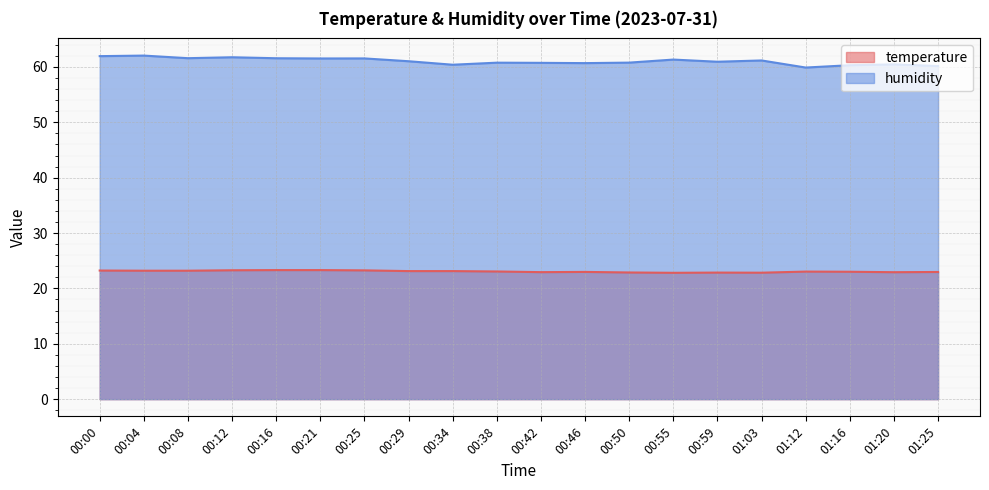

List the labels in order of temperature value, largest first.

00:16, 00:21, 00:12, 00:25, 00:00, 00:04, 00:08, 00:29, 00:34, 00:38, 01:12, 01:16, 00:46, 01:25, 00:42, 01:20, 00:50, 00:59, 01:03, 00:55